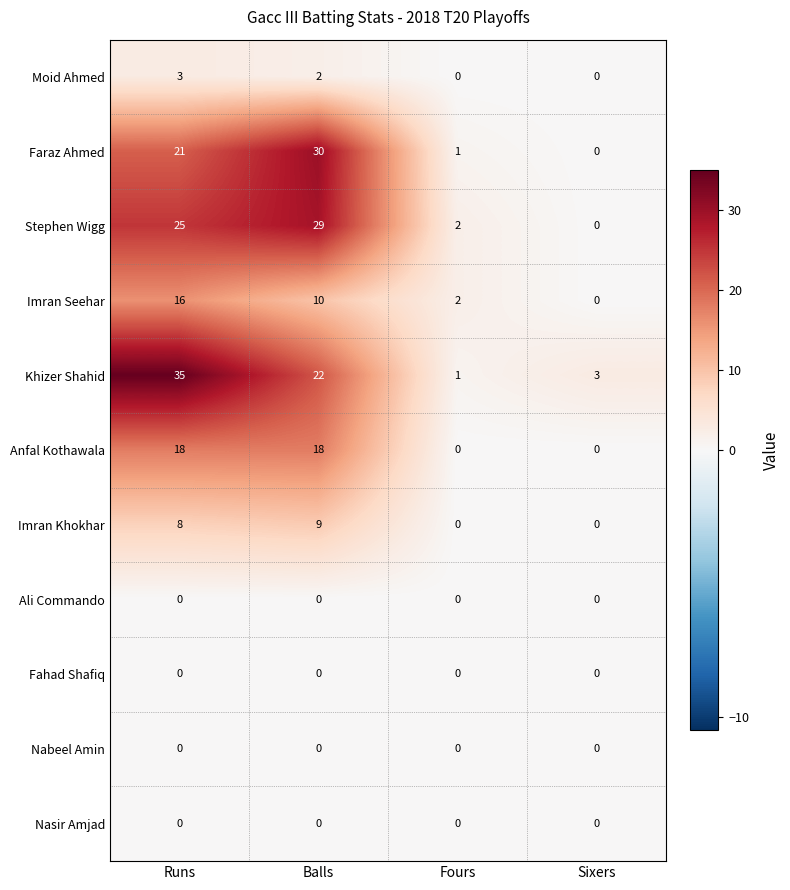

What is the highest value of the Anfal Kothawala series?

18